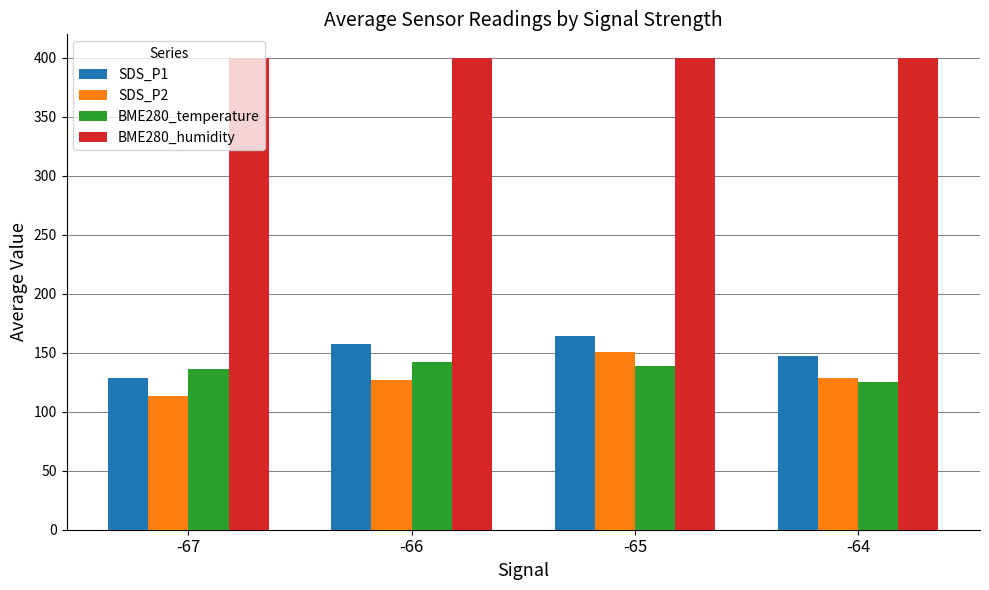

At which label does BME280_temperature reach its peak?

-66